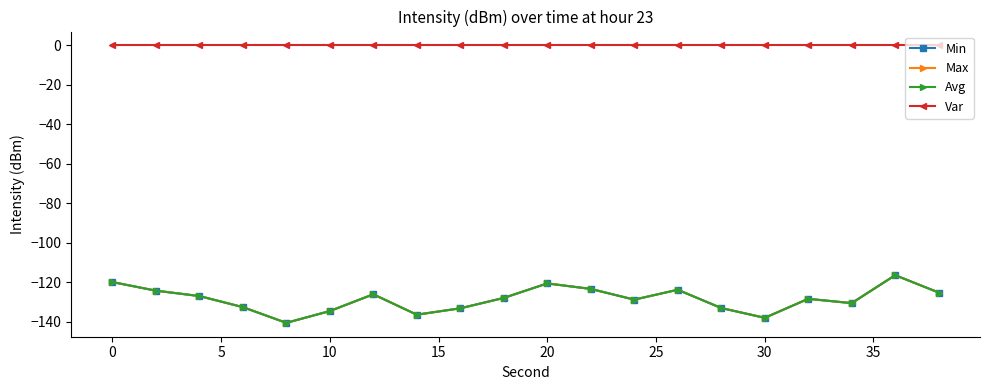

List the series in order of their peak value, highest first.

Var, Min, Max, Avg